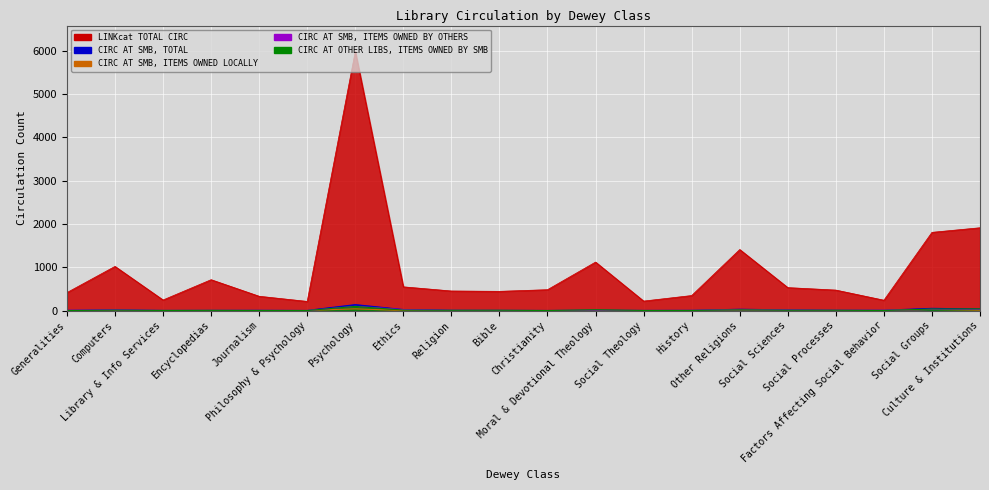

In CIRC AT OTHER LIBS, ITEMS OWNED BY SMB, how many points are lower than both neighbors (excluding endpoints)?

5